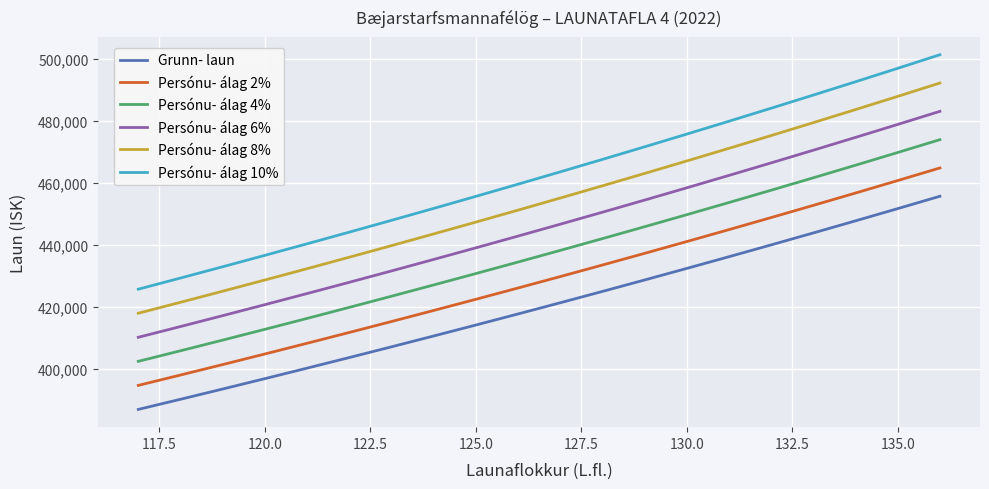

True or false: Persónu- álag 8% and Persónu- álag 10% cross at least once.

False